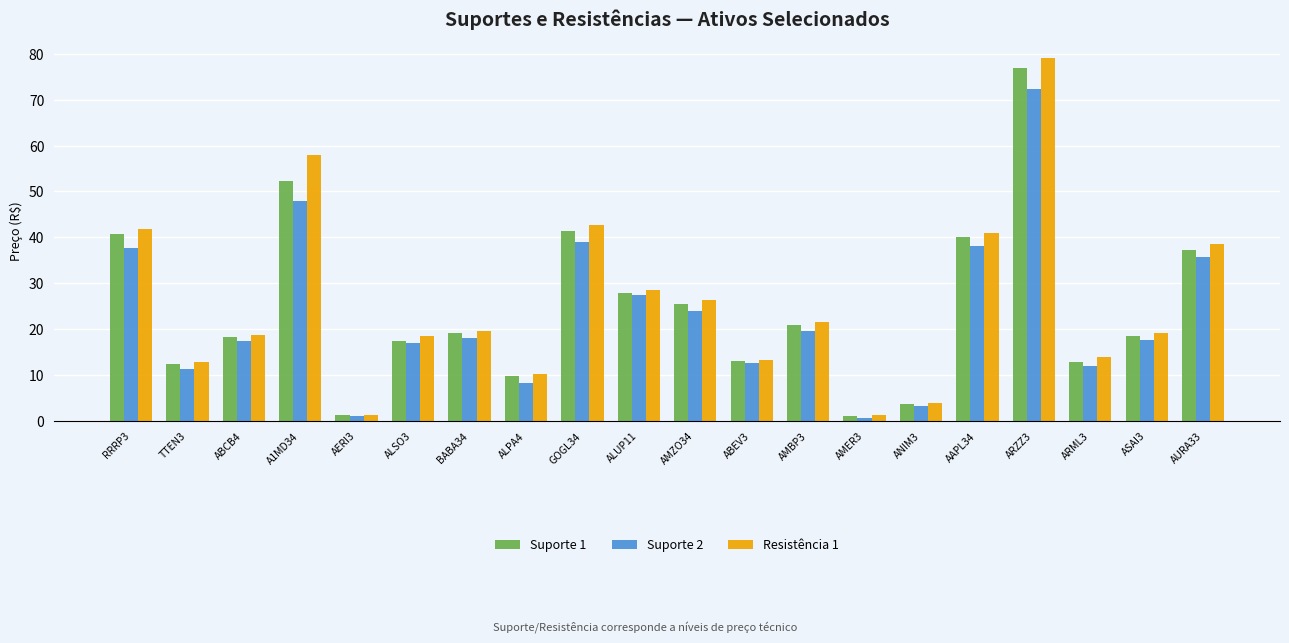

How many groups of bars are there?

20